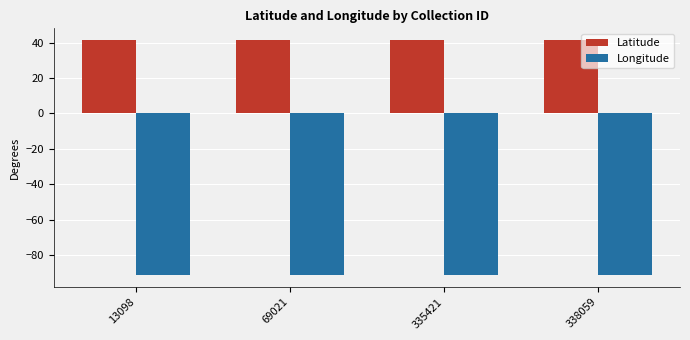

List the series in order of their peak value, highest first.

Latitude, Longitude